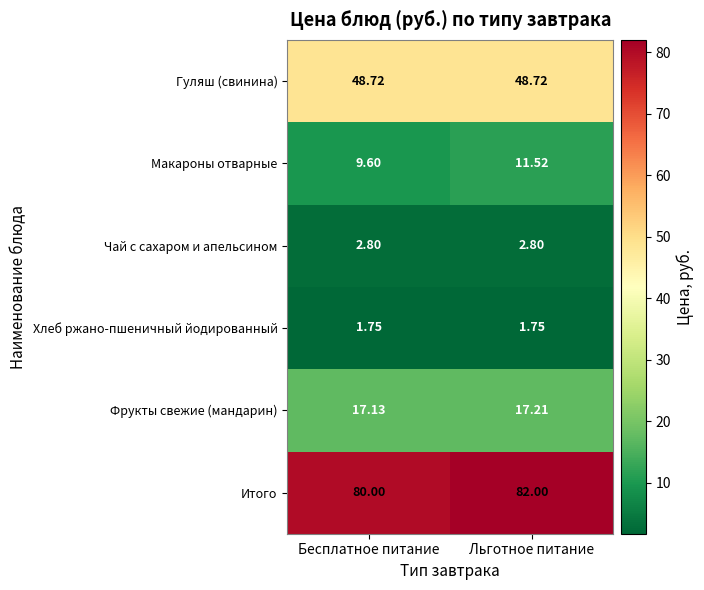

Rank the categories by Макароны отварные value from highest to lowest.

Льготное питание, Бесплатное питание